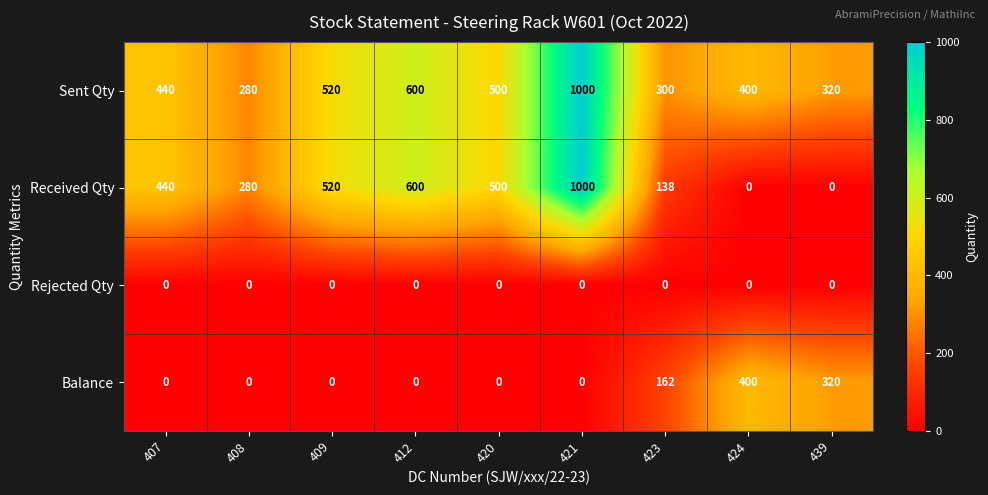

Which series has the widest spread of values?

Received Qty